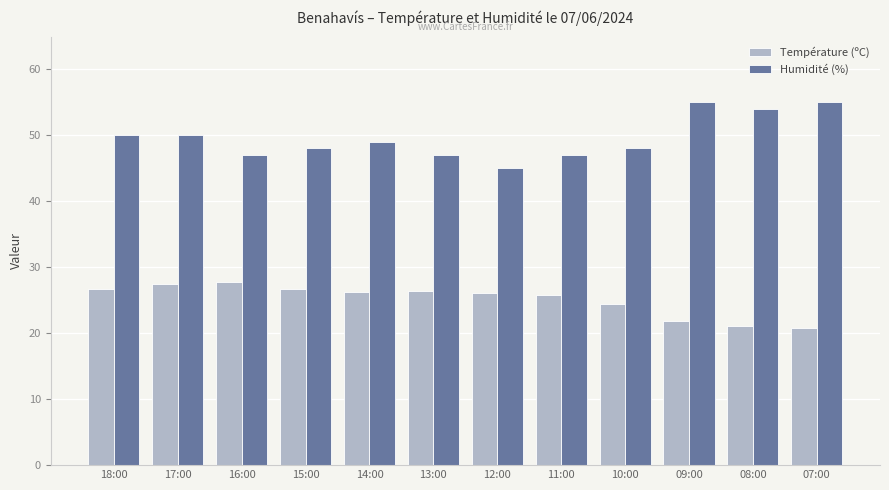

List the series in order of their overall mean, lowest first.

Température (ºC), Humidité (%)